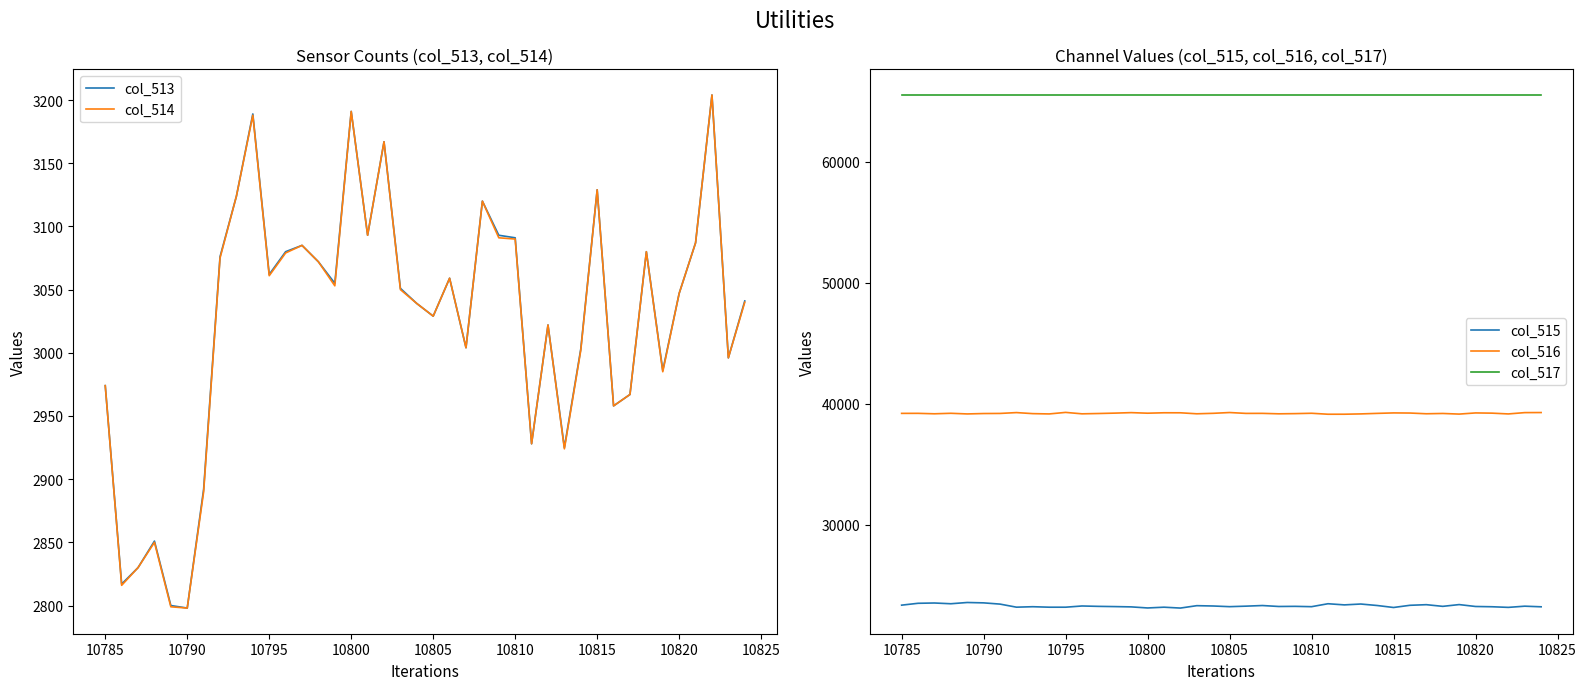

What is the average value of the col_513 series?

3025